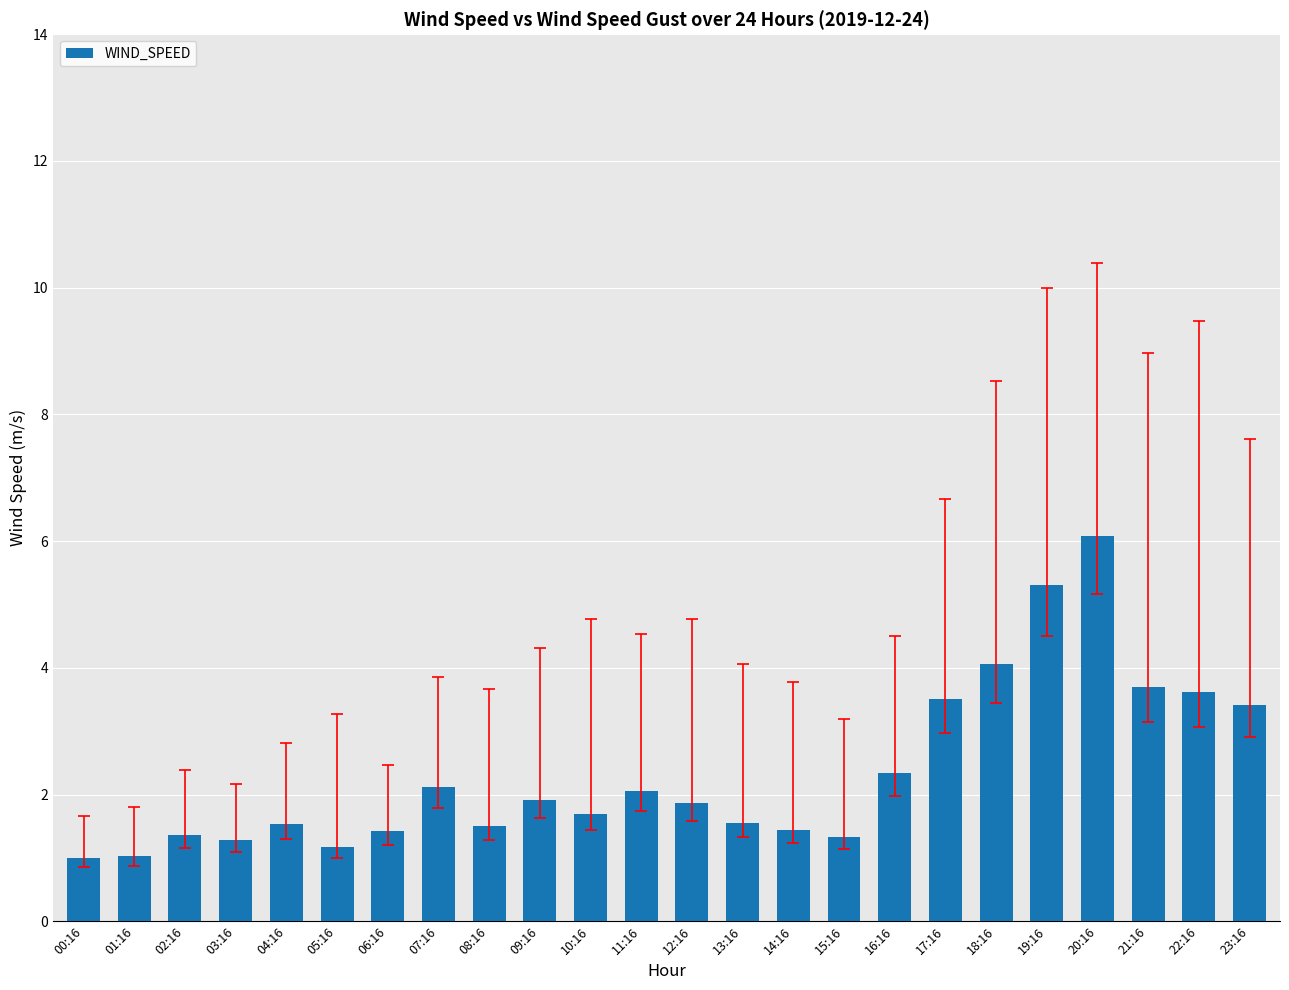

Does the chart contain any negative values?

No